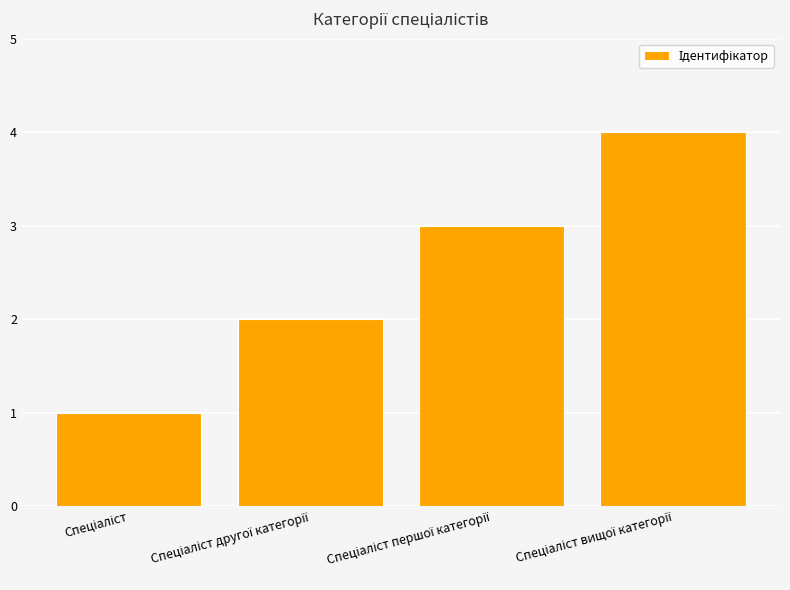

What is the difference between the maximum and minimum values?

3